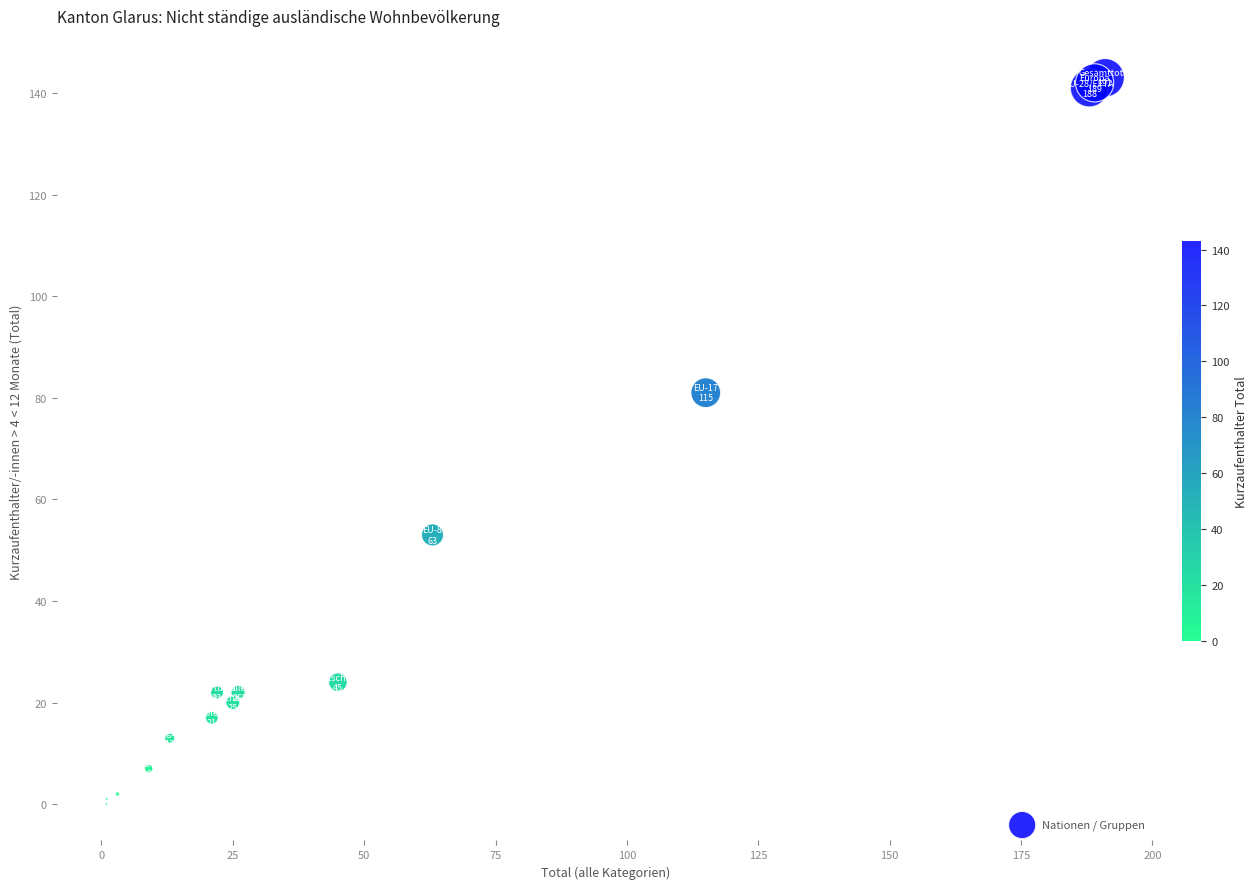

What Y value in the scatter plot is closest to 71?

81